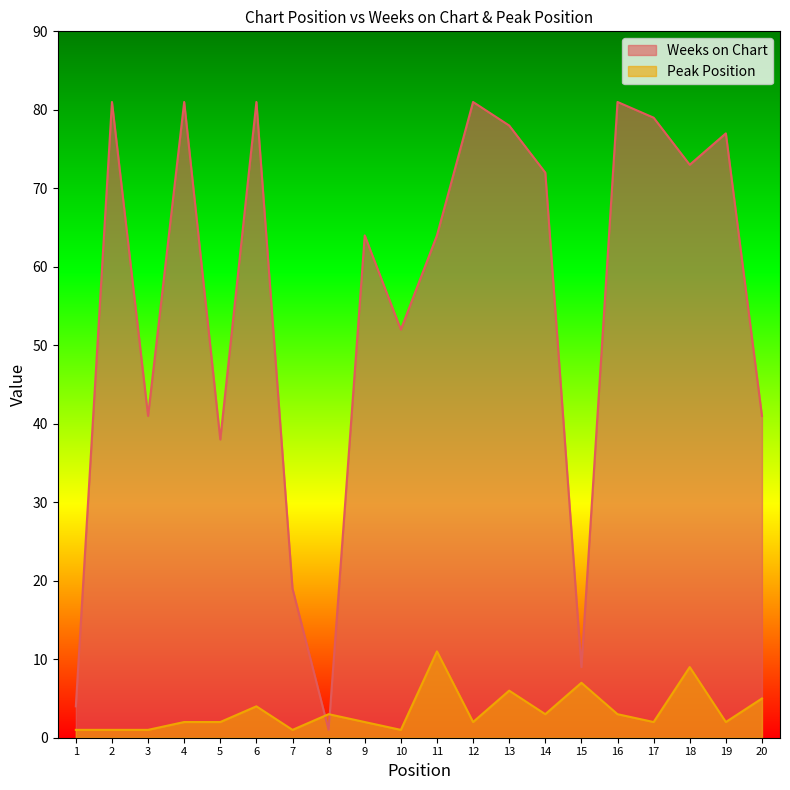

Where do Peak Position and Weeks on Chart first cross each other?

7 and 8